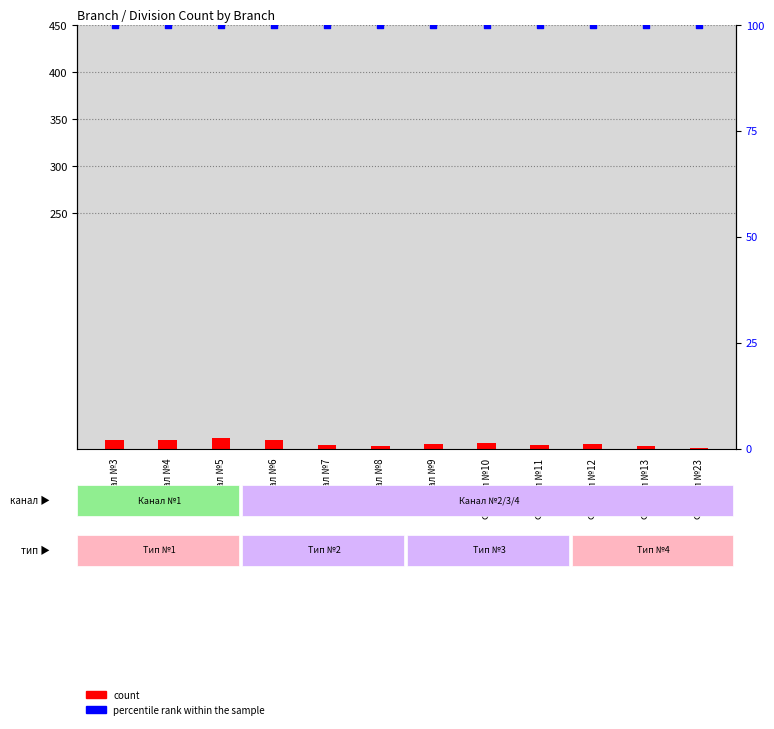

Which series has the widest spread of Y values?

count